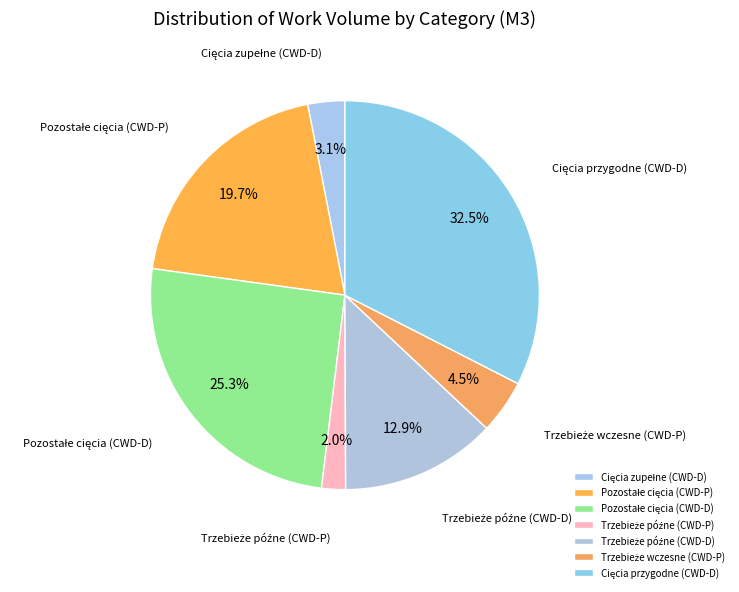

Count the number of slices in the pie.

7